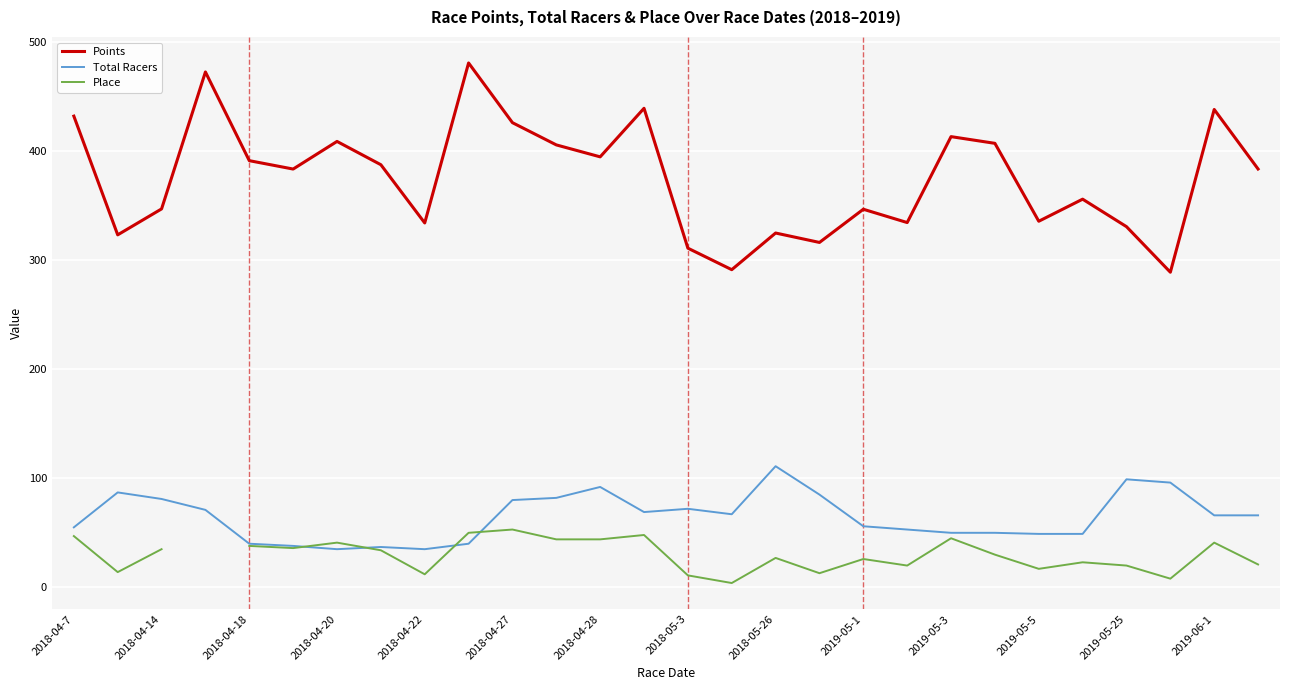

What is the minimum value for Points?

288.7